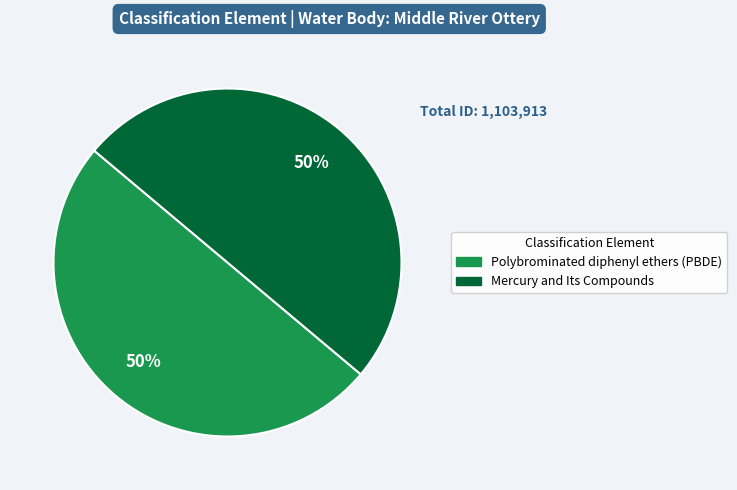

To the nearest percent, what percentage of the pie is Mercury and Its Compounds?

50%